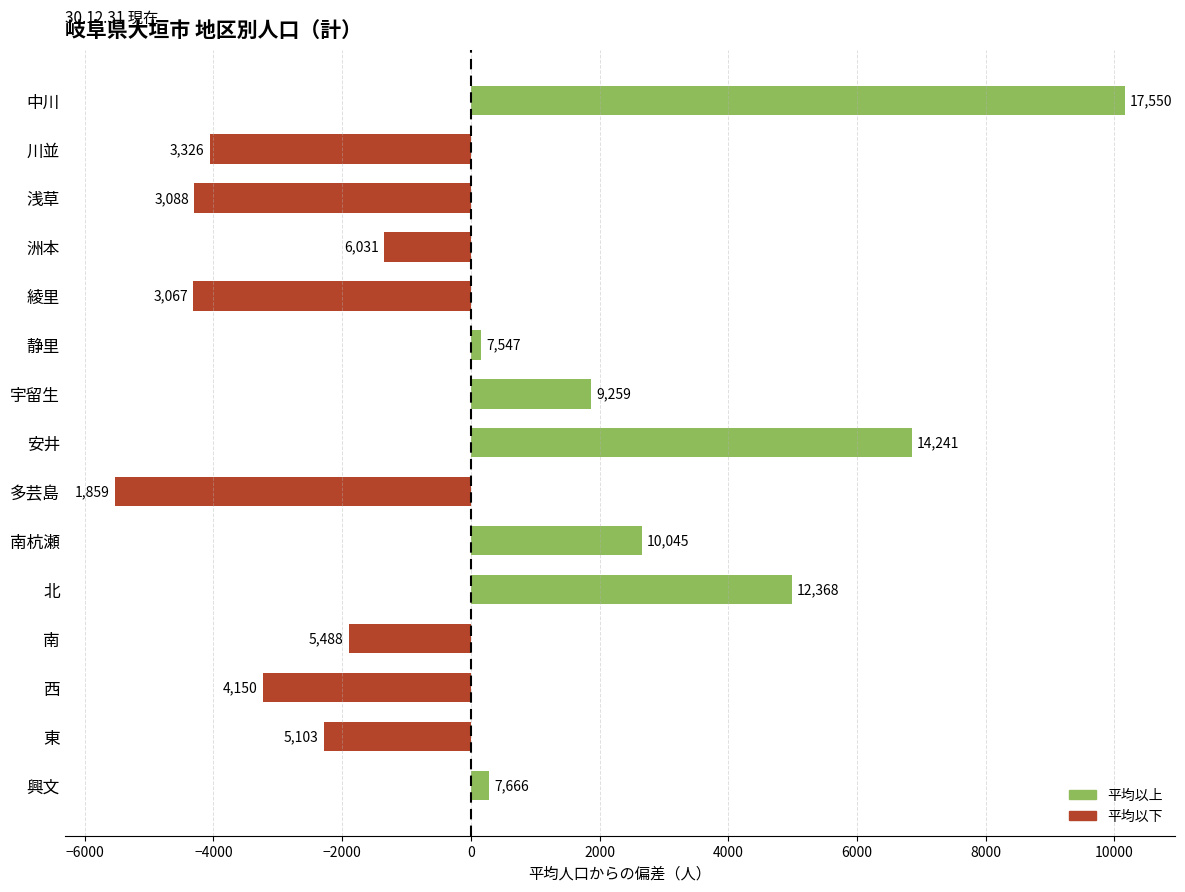

Does the chart contain any negative values?

Yes